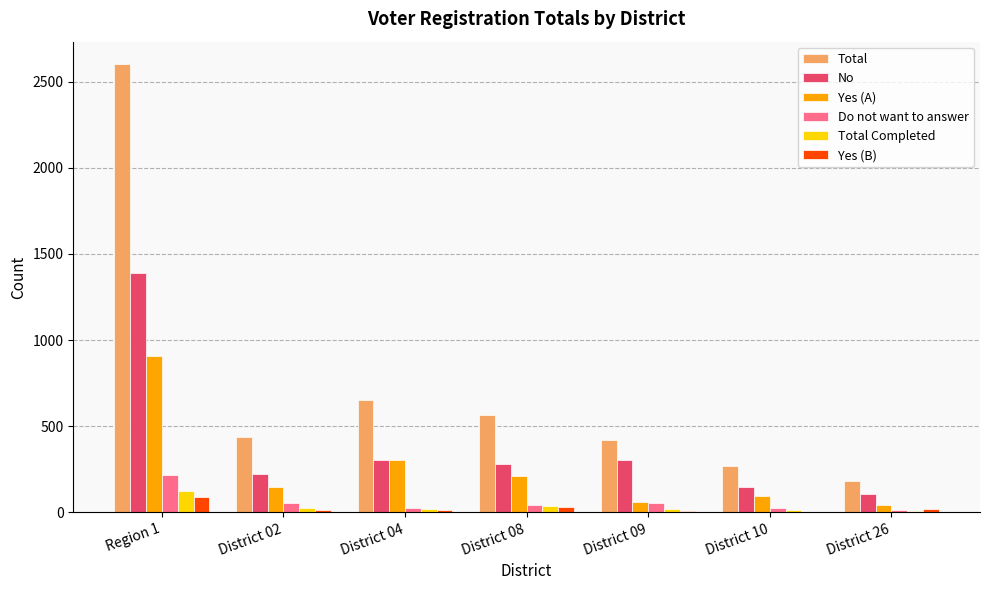

Which series has the largest total across all categories?

Total